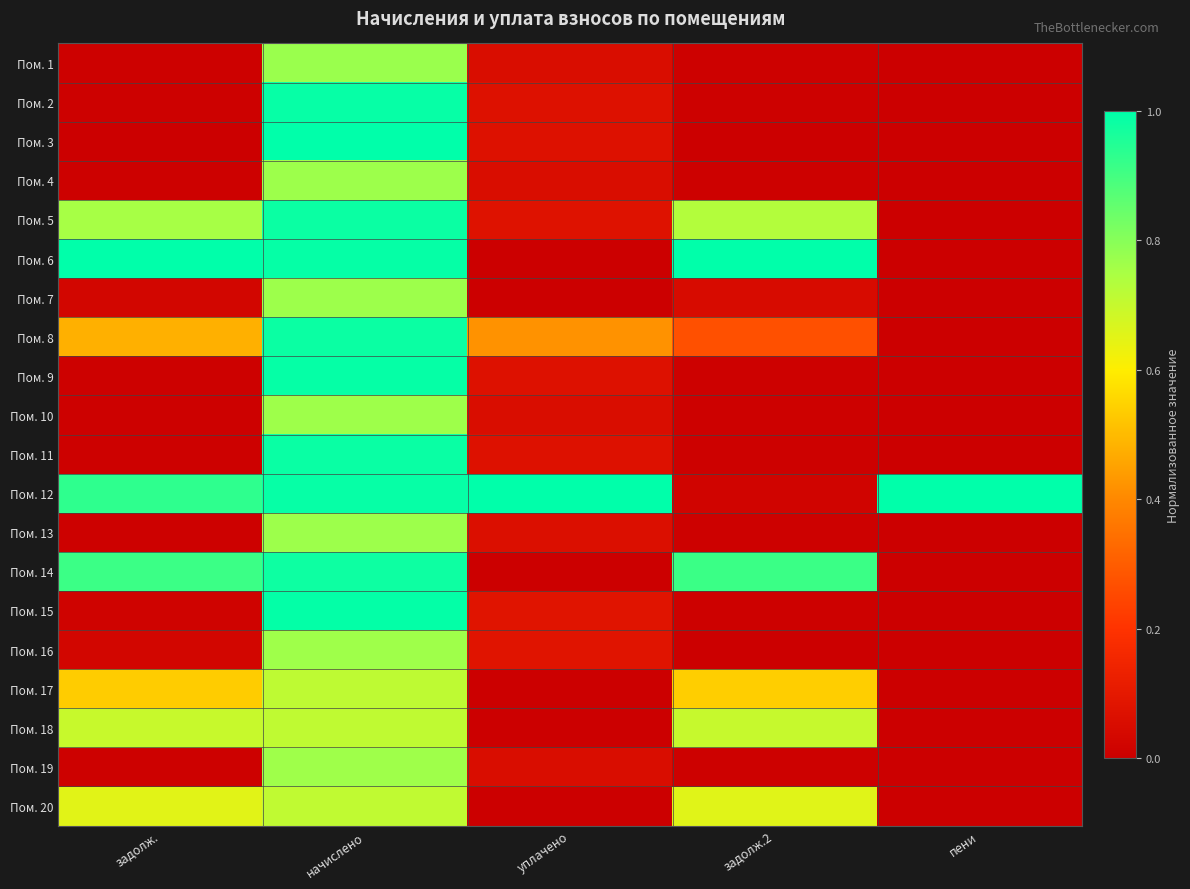

Rank the series by their maximum value, from highest to lowest.

Пом. 3, Пом. 6, Пом. 12, Пом. 15, Пом. 9, Пом. 2, Пом. 11, Пом. 5, Пом. 8, Пом. 14, Пом. 1, Пом. 4, Пом. 7, Пом. 13, Пом. 10, Пом. 16, Пом. 19, Пом. 17, Пом. 18, Пом. 20